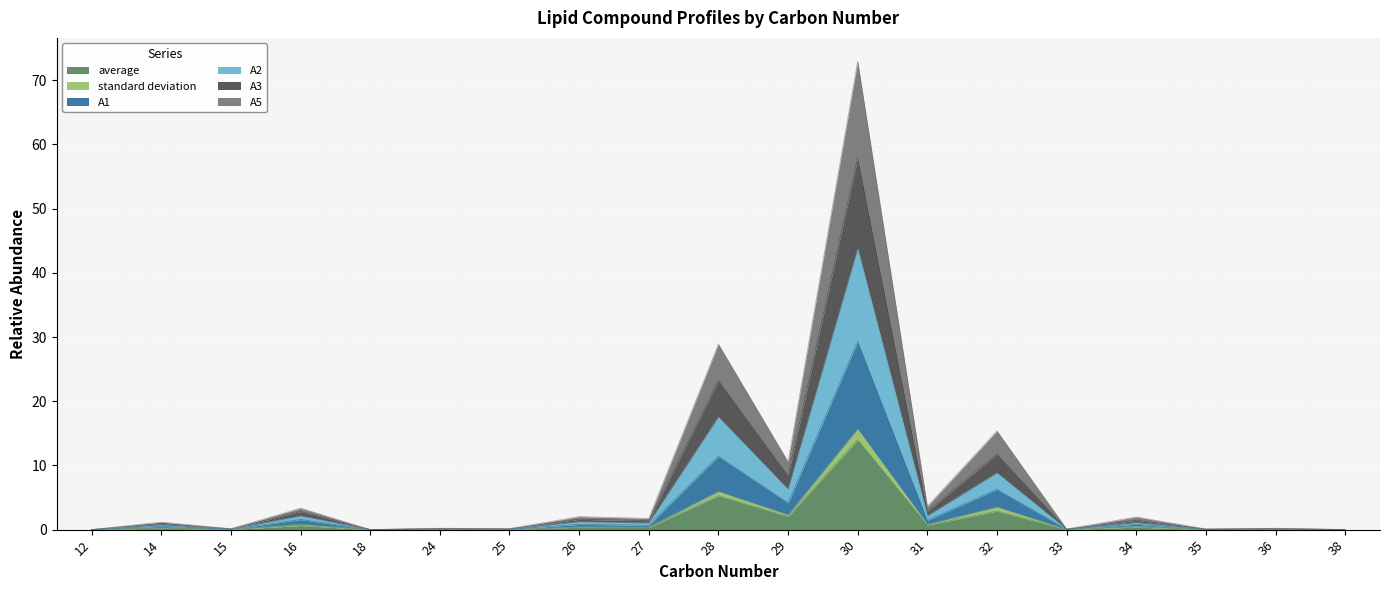

True or false: A3 and A5 cross at least once.

False